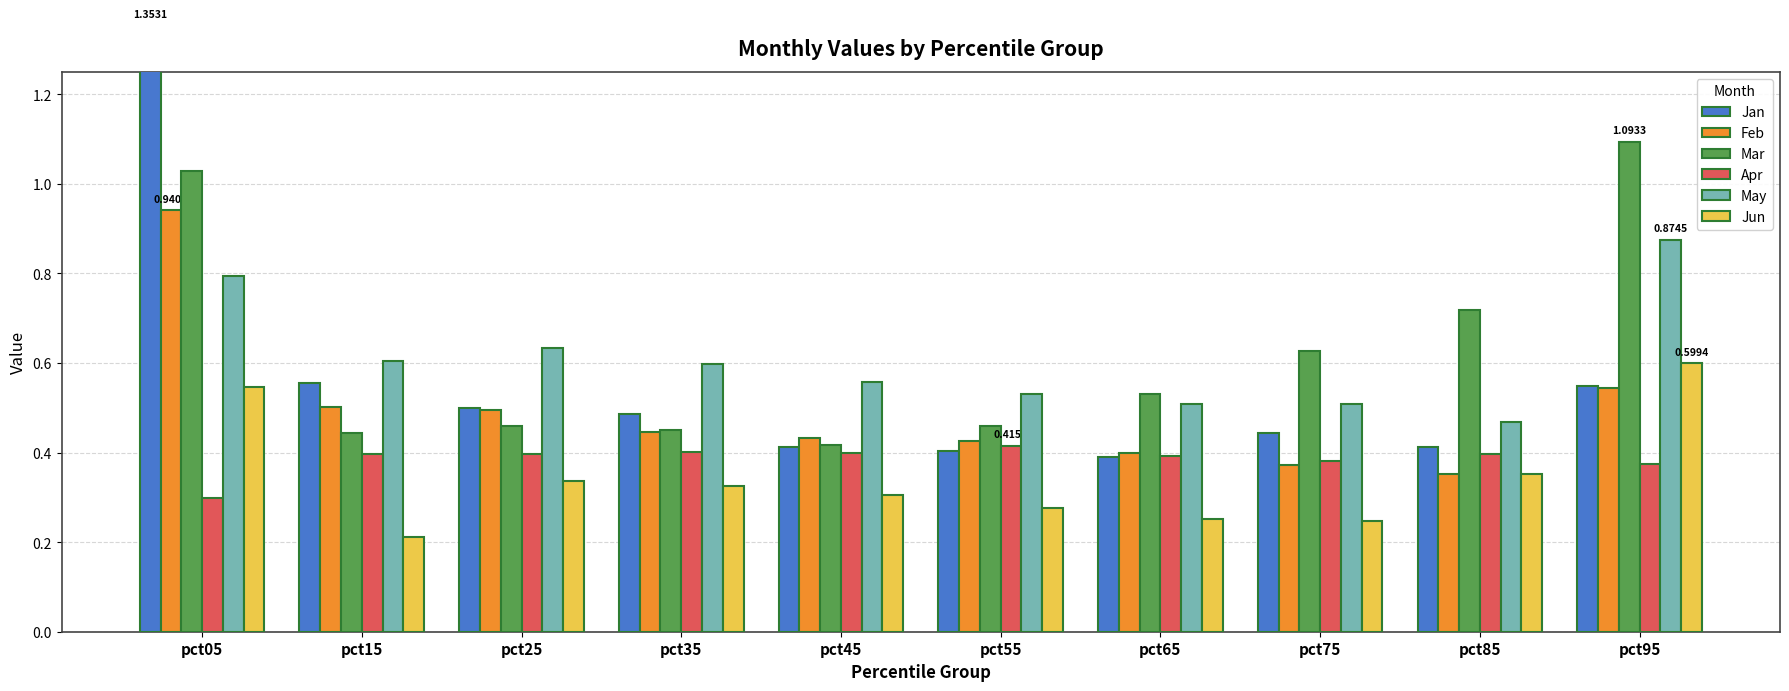

How many Apr values are between 0 and 1?

10